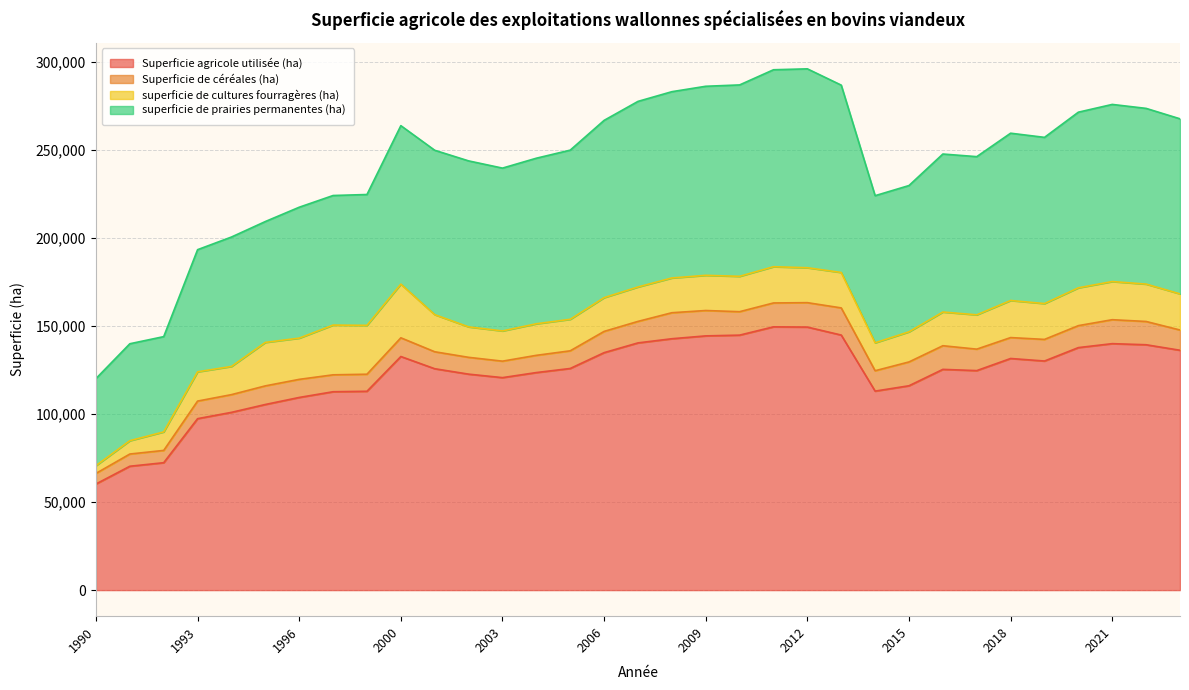

Does the chart have visible grid lines?

Yes